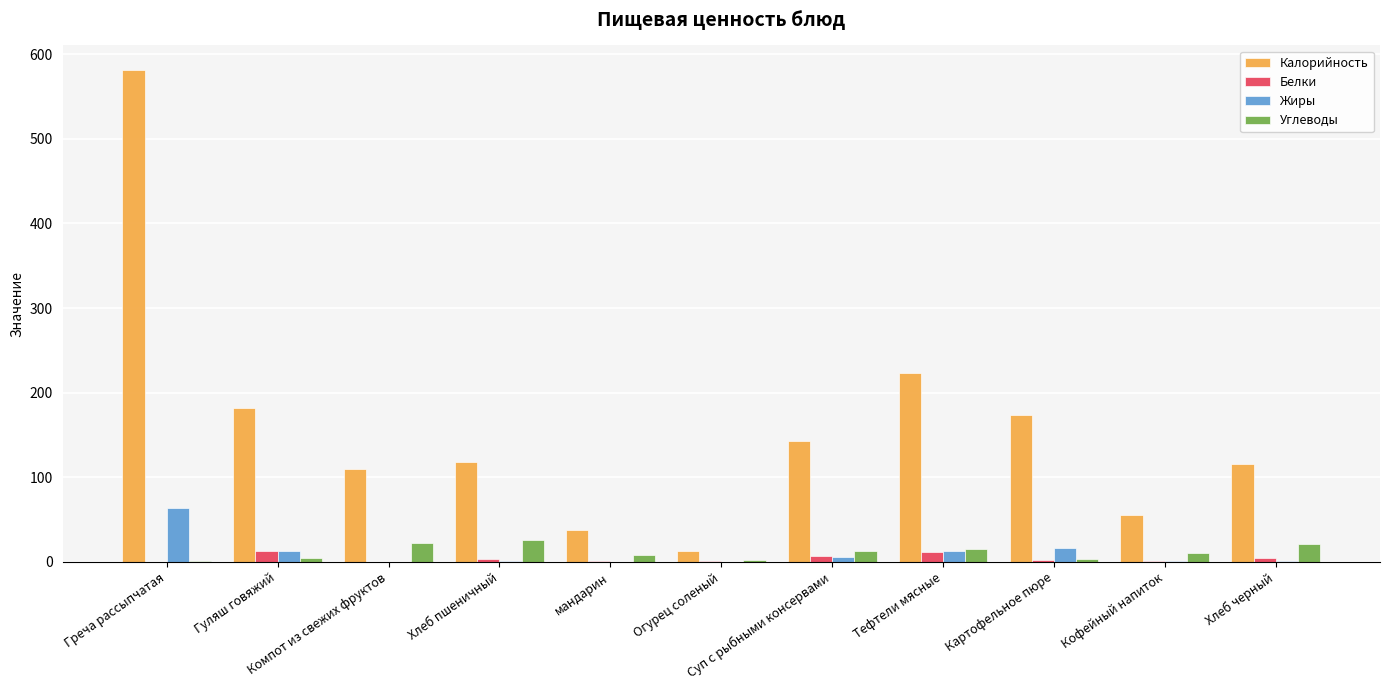

What is the maximum value for Калорийность?

581.4